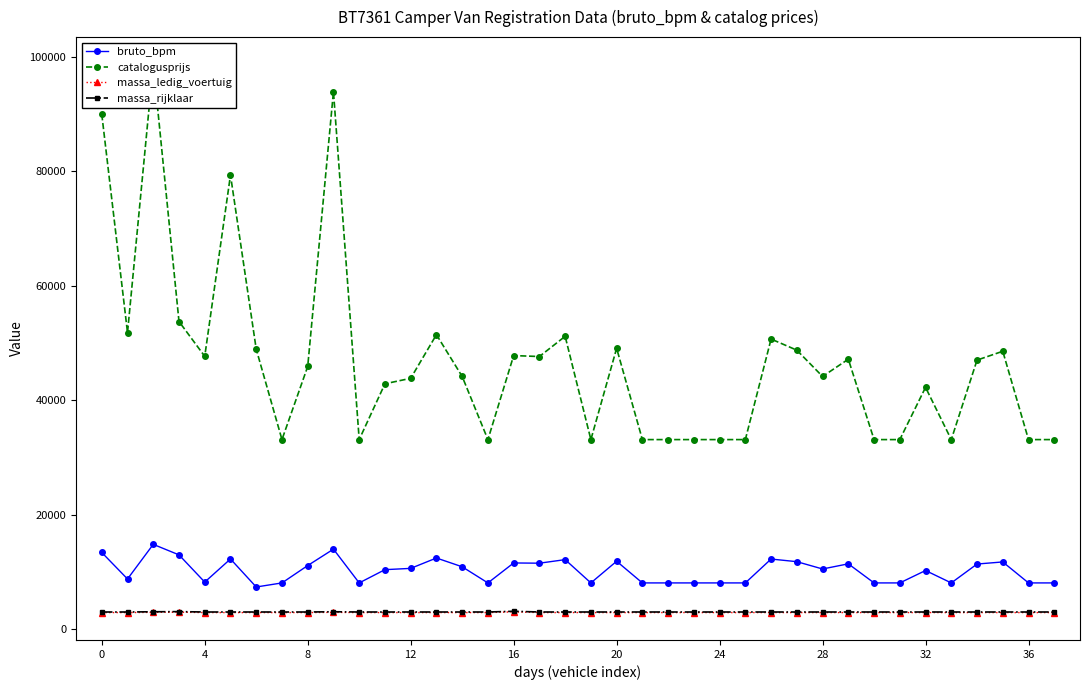

Read the bruto_bpm value at 30.

8076